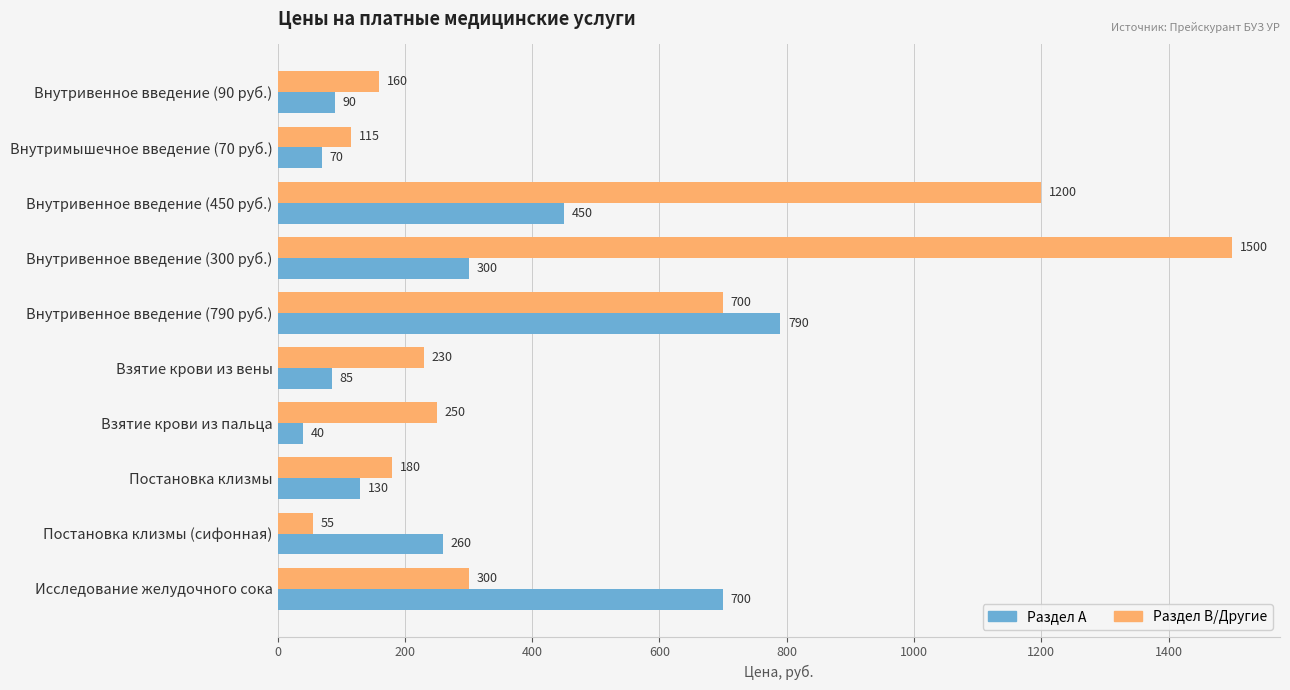

Which category has the lowest value in the Раздел B/Другие series?

Постановка клизмы (сифонная)